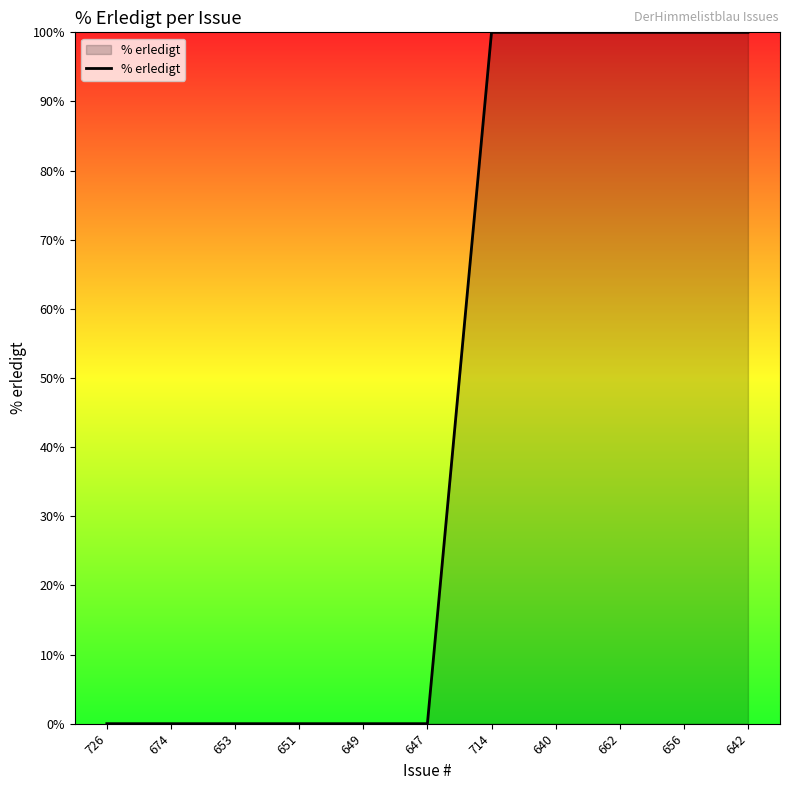

Reading left to right, extract all data points from this chart.

0	0	0	0	0	0	100	100	100	100	100